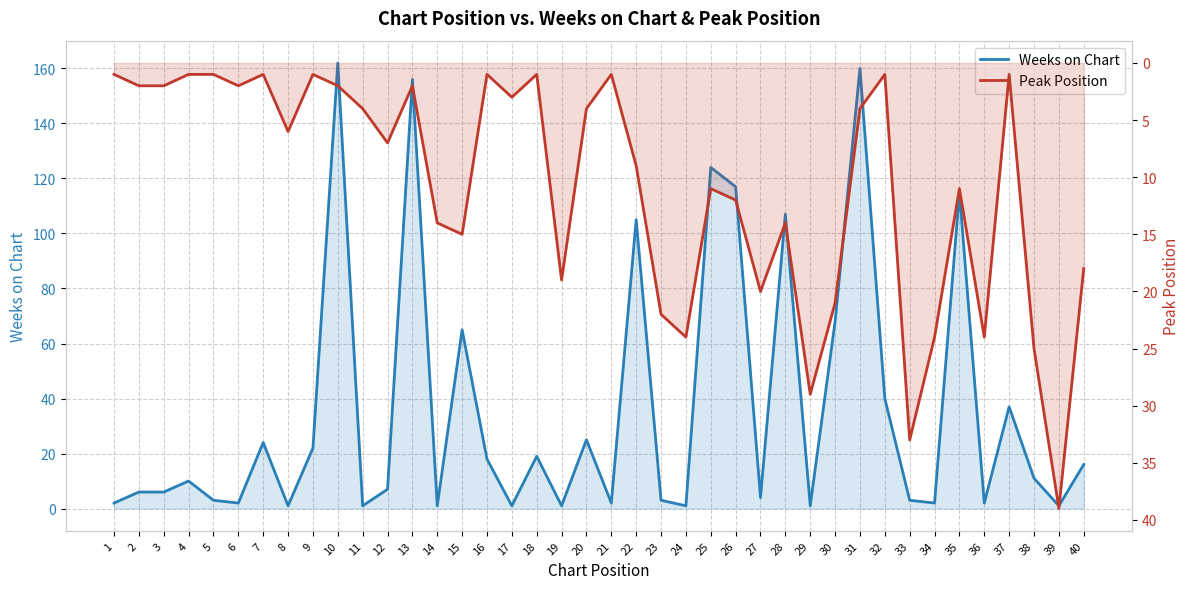

Which label corresponds to the largest value in the chart?

10